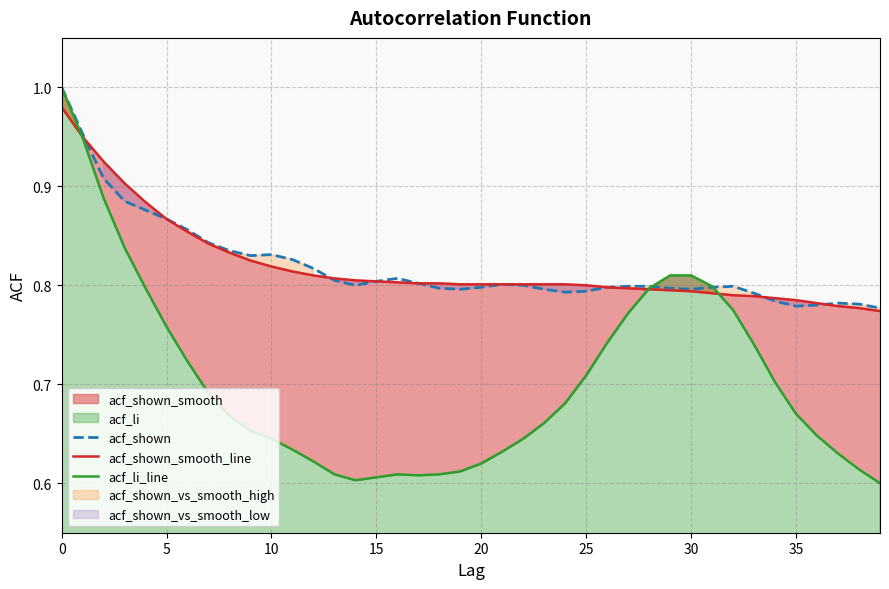

Between 17 and 12, which is larger?

12